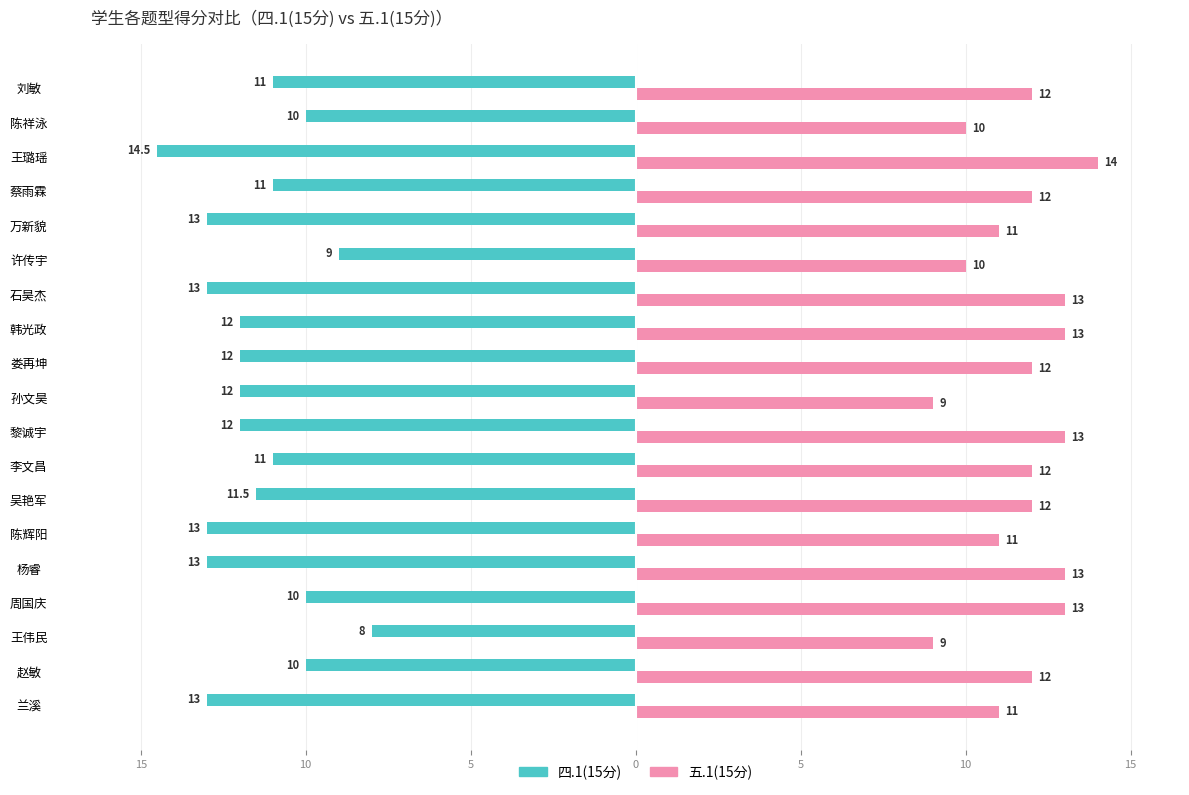

How many 五.1(15分) values are between 11 and 13?

14